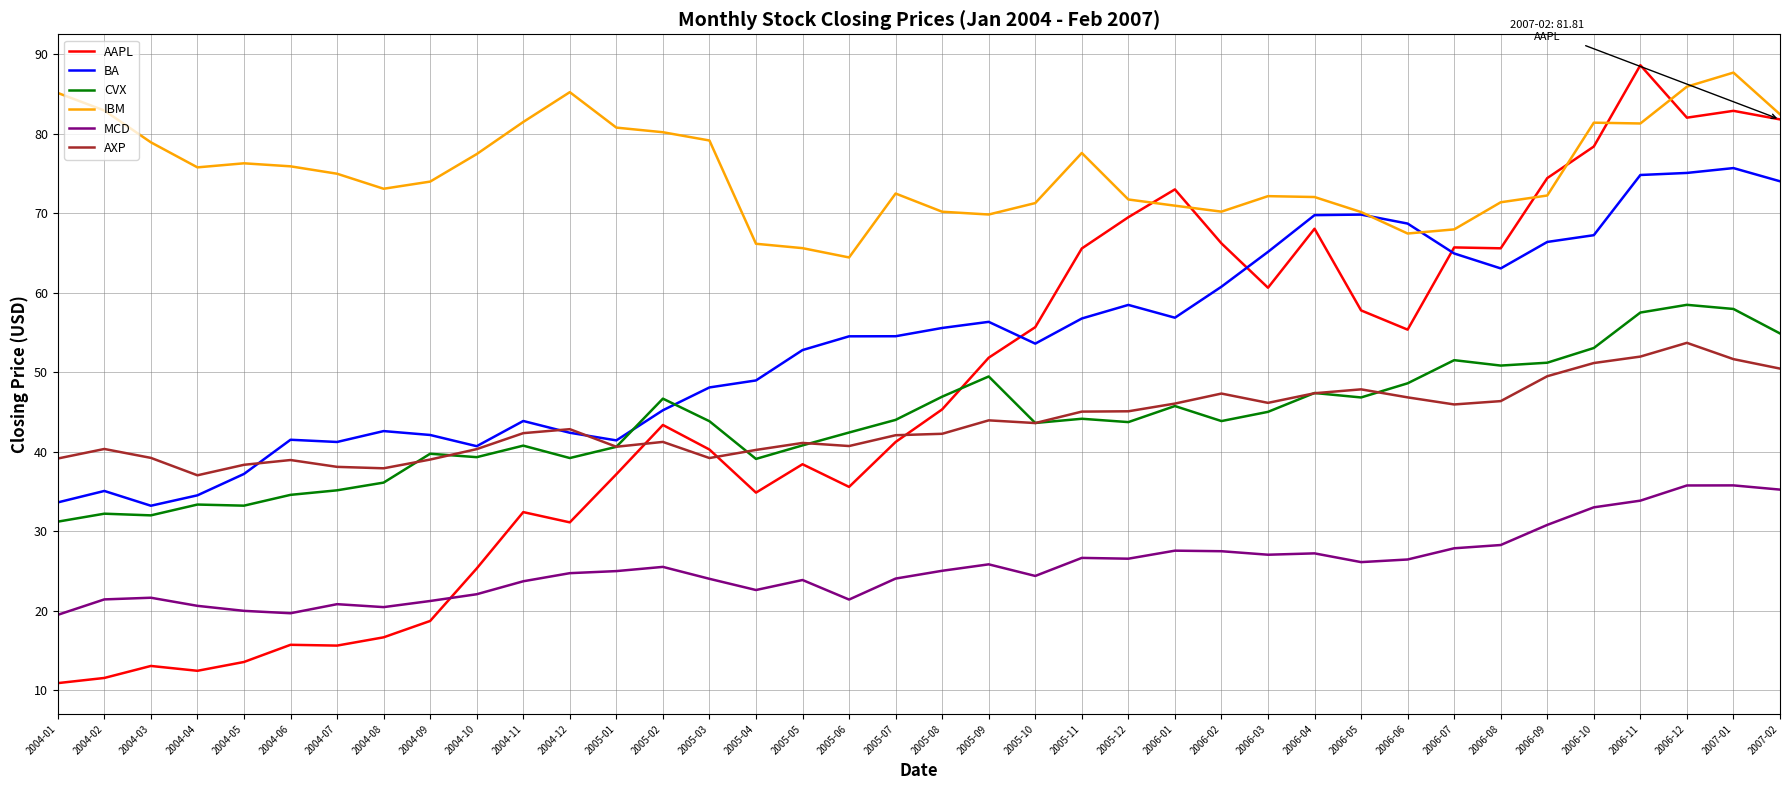

What position from the right is 2005-05?

22